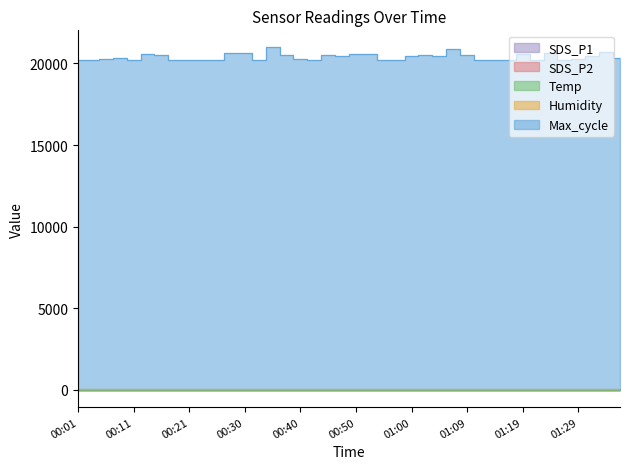

How many values in the SDS_P2 series exceed 6?

38